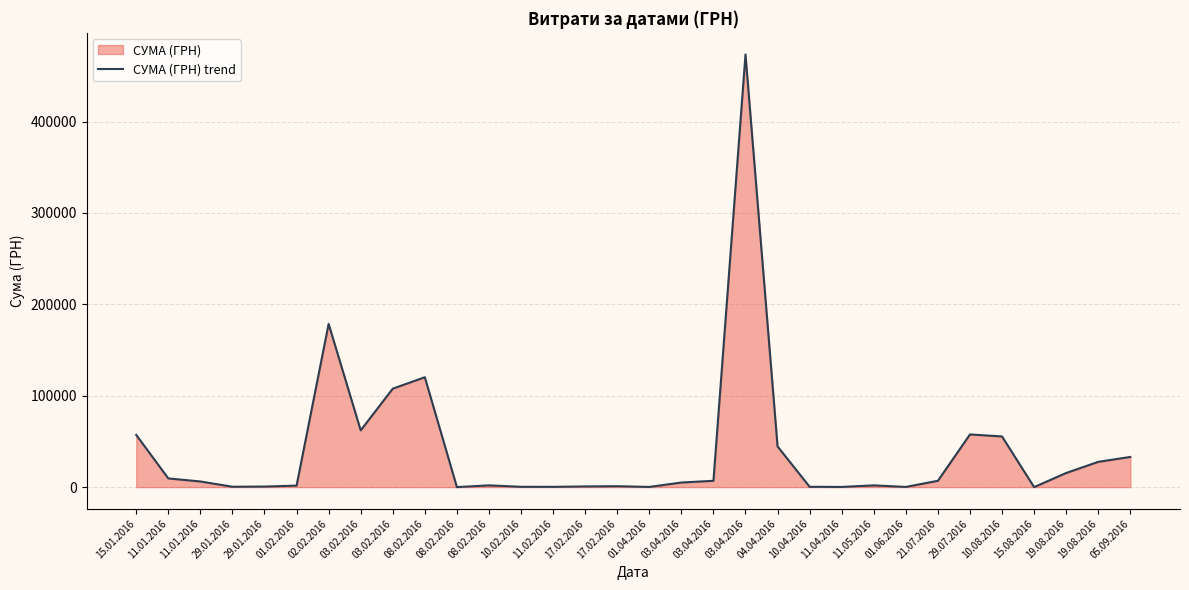

What is the difference between the second highest and second lowest values?

178593.4